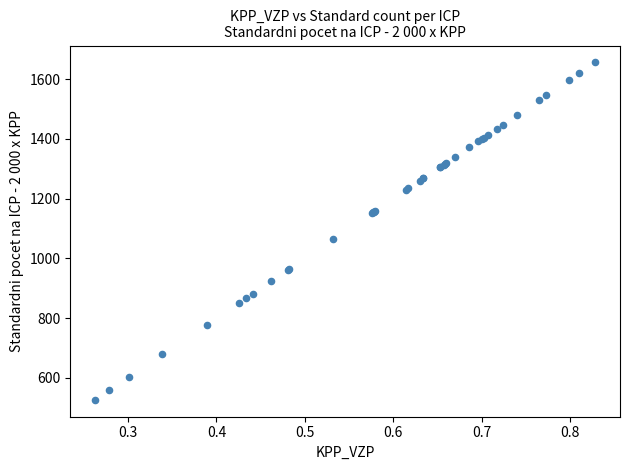

What Y value in the scatter plot is closest to 1091?

1064